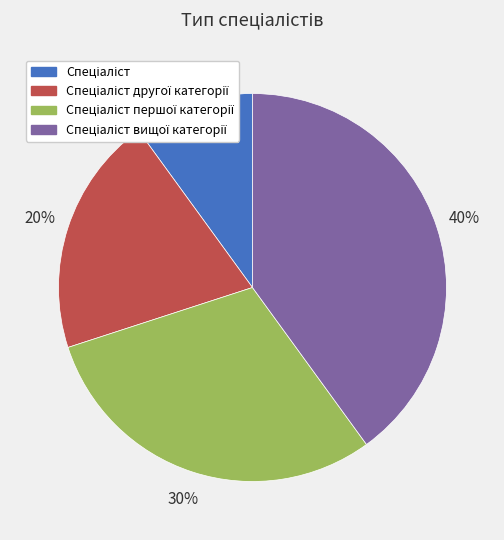

Does any single category account for the majority?

No